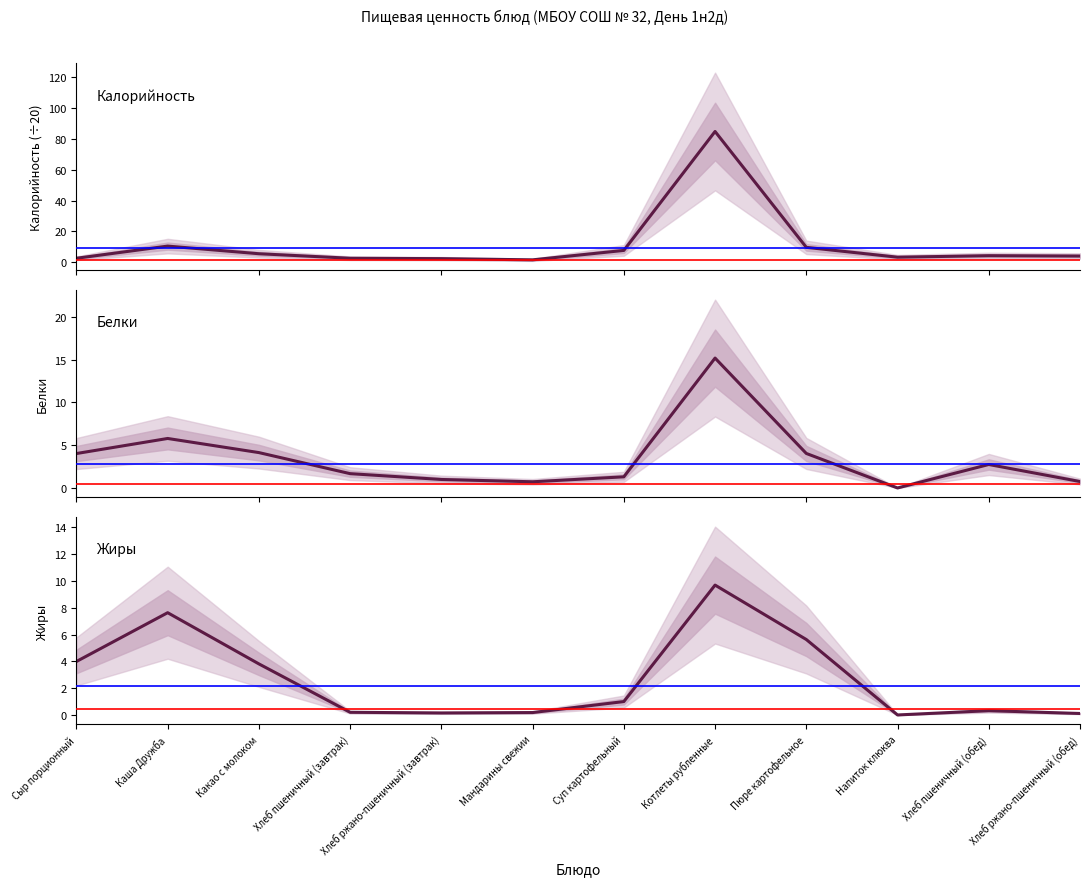

Where do Белки and Жиры first cross each other?

Сыр порционный and Каша Дружба